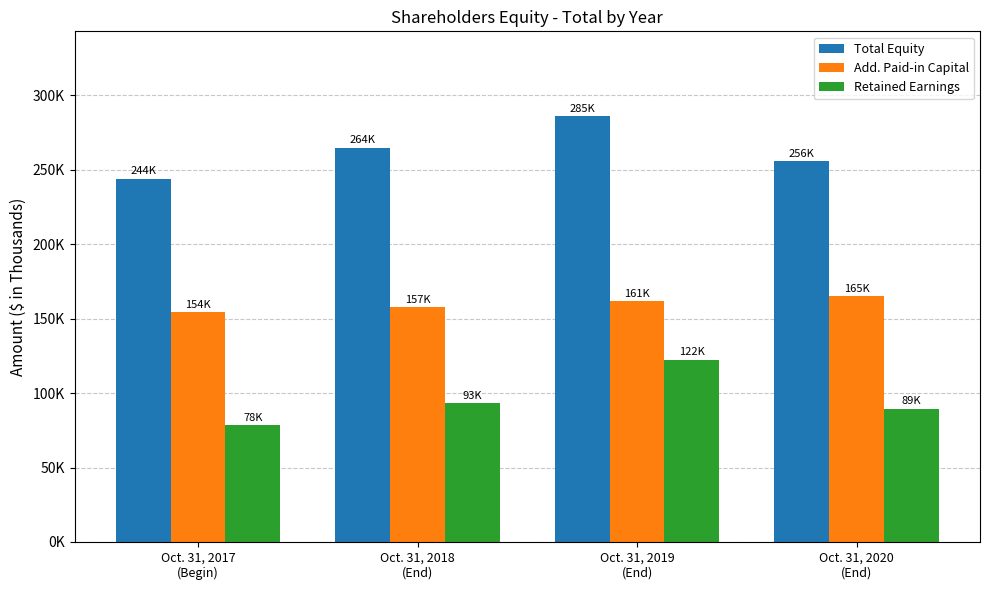

Where is Total Equity nearest to the value 264995?

Oct. 31, 2018
(End)